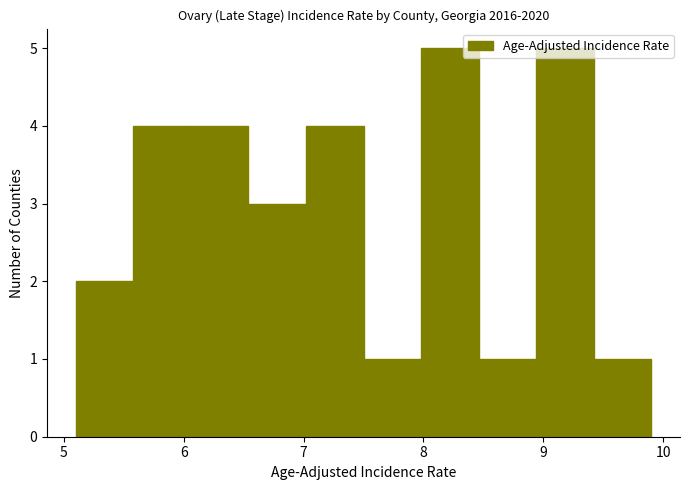

Reading left to right, list every bar in this chart as the range it spans on the x-axis followed by its height. Neither the bar edges nor the heights are printed on the chart, so give them approximately, as read against the axes.

5.10 to 5.58: 2
5.58 to 6.06: 4
6.06 to 6.54: 4
6.54 to 7.02: 3
7.02 to 7.50: 4
7.50 to 7.98: 1
7.98 to 8.46: 5
8.46 to 8.94: 1
8.94 to 9.42: 5
9.42 to 9.90: 1